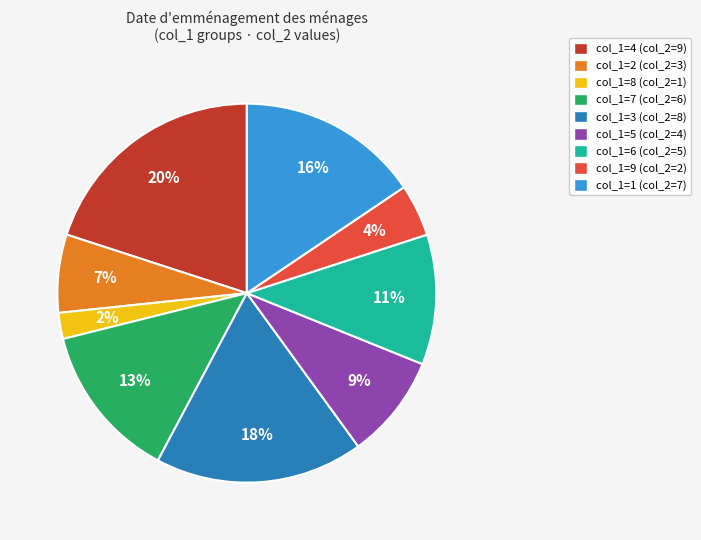

Does any single category account for the majority?

No